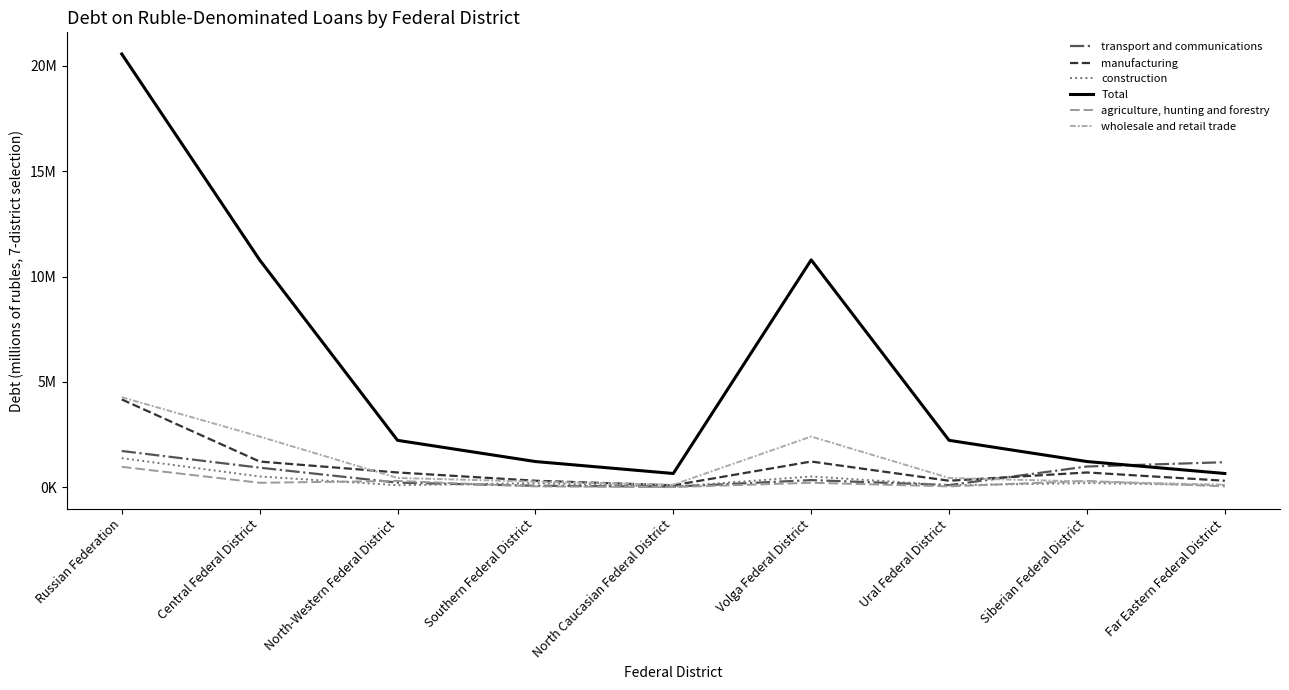

What is the label of the 7th point from the right?

North-Western Federal District